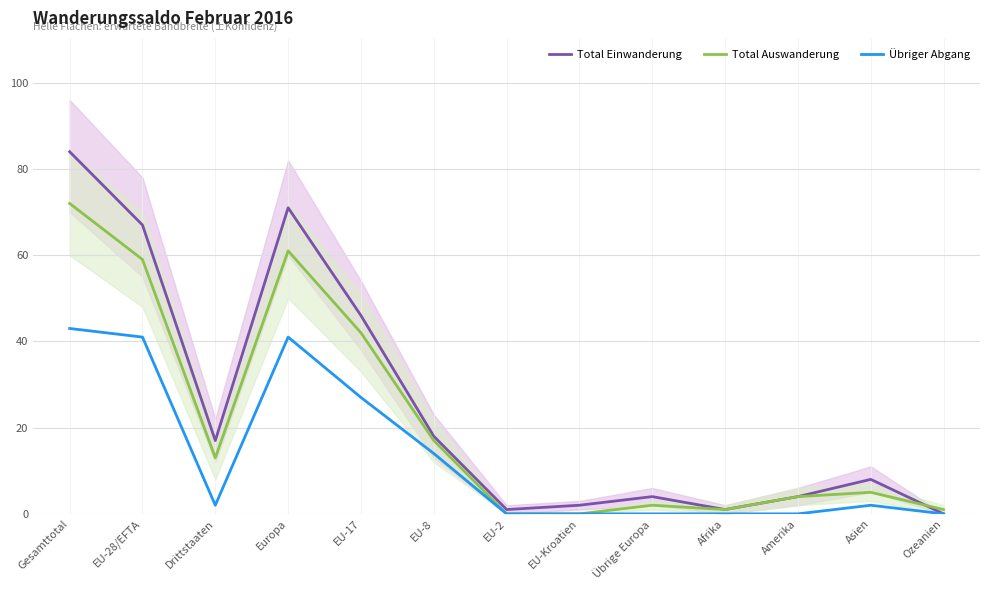

At which category does Total Einwanderung reach its first local valley?

Drittstaaten